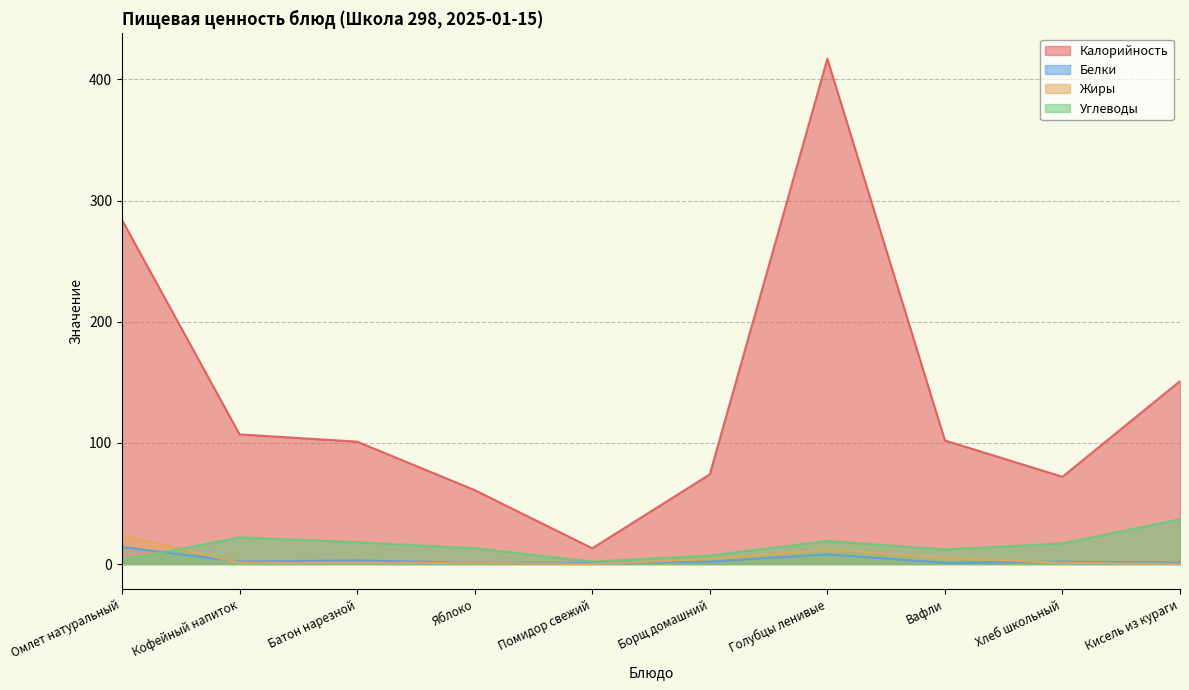

Which series changed the most between Батон нарезной and Борщ домашний?

Калорийность